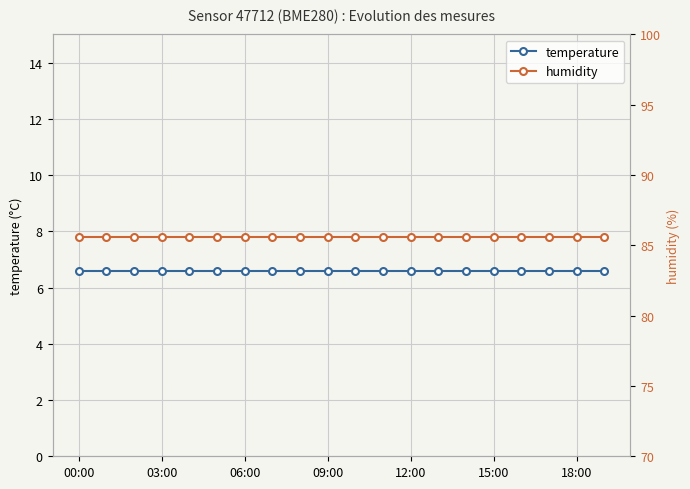

How many distinct data groups are displayed?

2